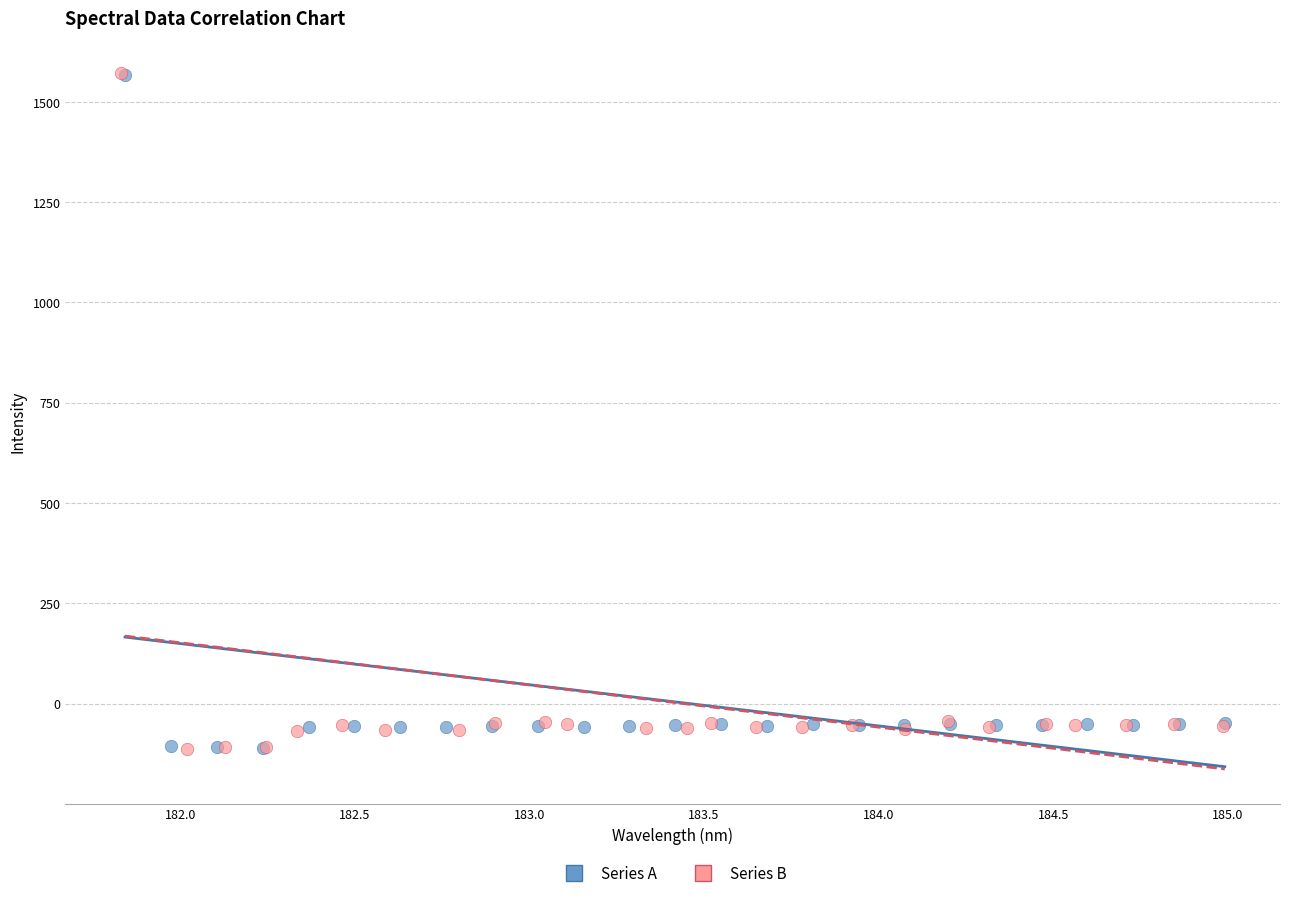

What are all the series names shown in the legend?

Series A, Series B